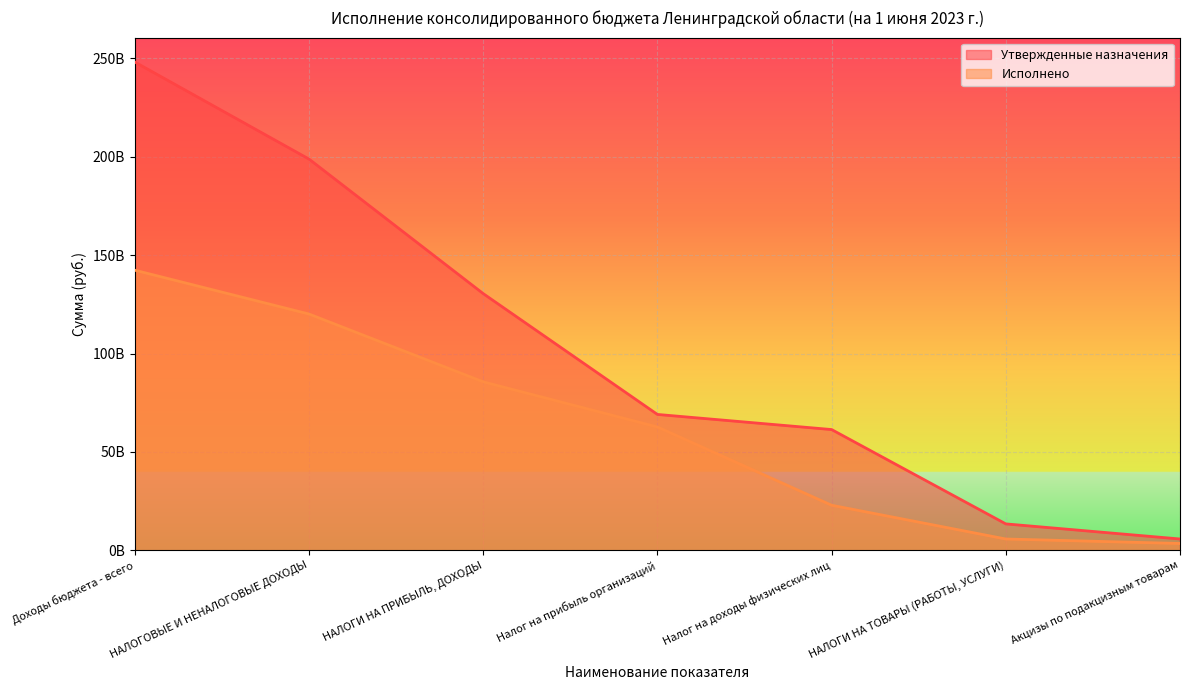

What is the difference between the highest and lowest values at Доходы бюджета - всего?

105776846710.0